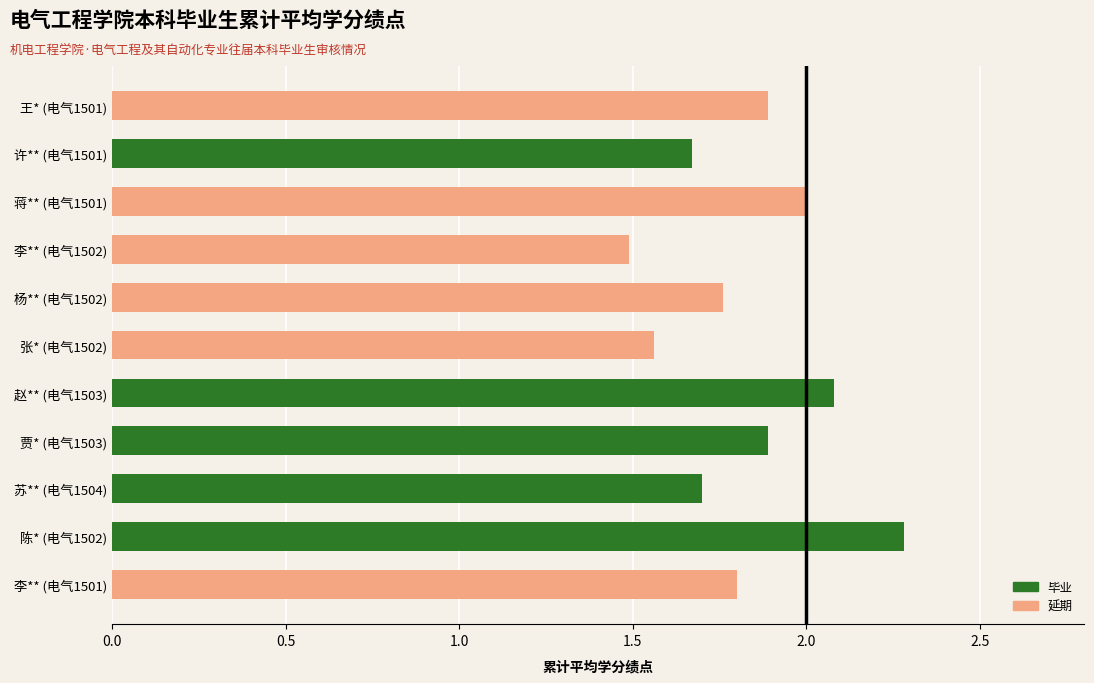

What is the difference between the maximum and minimum values?

0.8